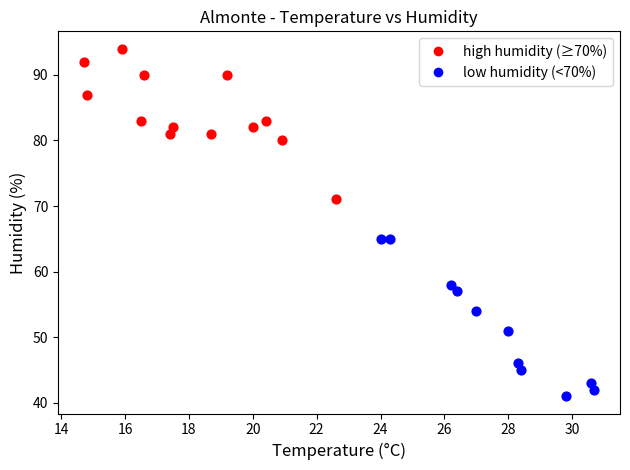

Which series reaches the maximum Y coordinate?

high humidity (≥70%)